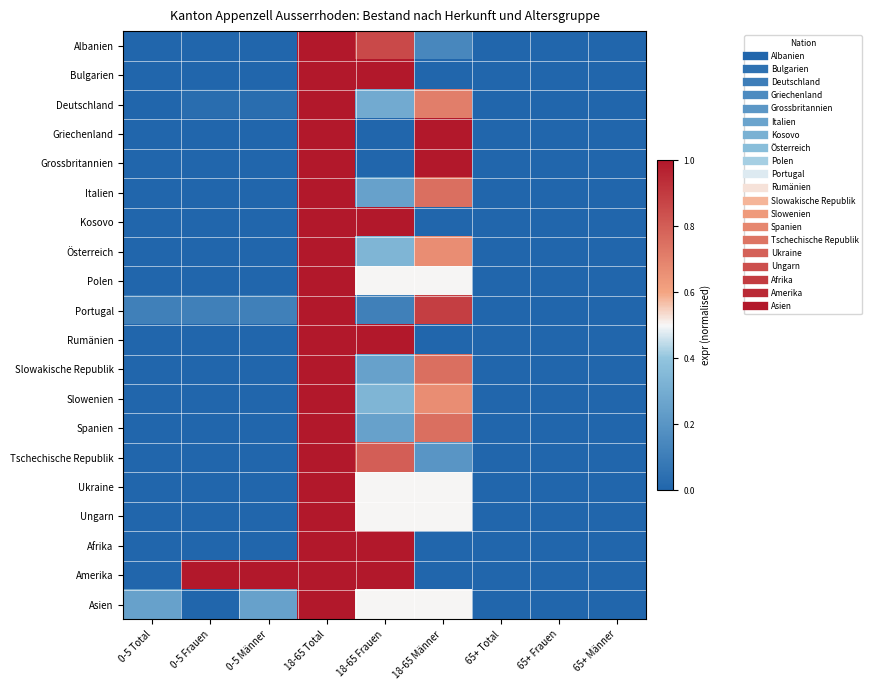

Between 18-65 Total and 18-65 Frauen, which is larger?

18-65 Total